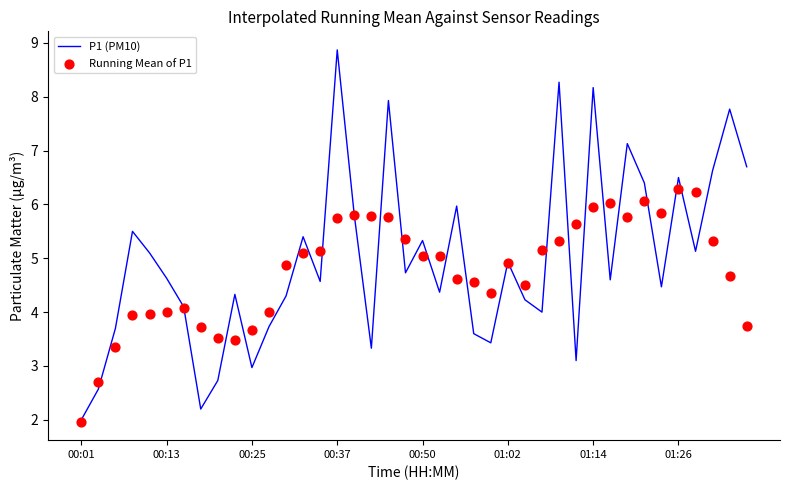

At which label does P1 (PM10) reach its peak?

00:37